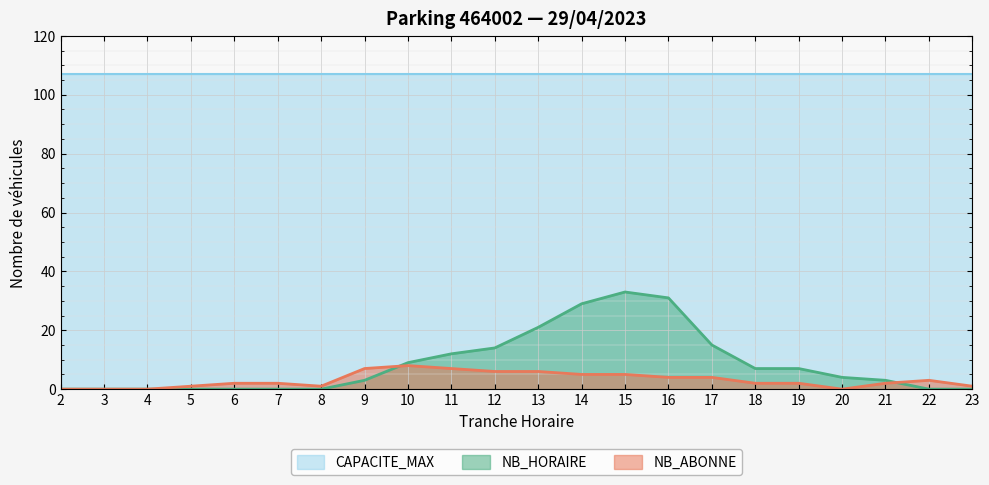

Reading right to left, list all the values displayed in this chart.

NB_HORAIRE: 0	0	3	4	7	7	15	31	33	29	21	14	12	9	3	0	0	0	0	0	0	0
NB_ABONNE: 1	3	2	0	2	2	4	4	5	5	6	6	7	8	7	1	2	2	1	0	0	0